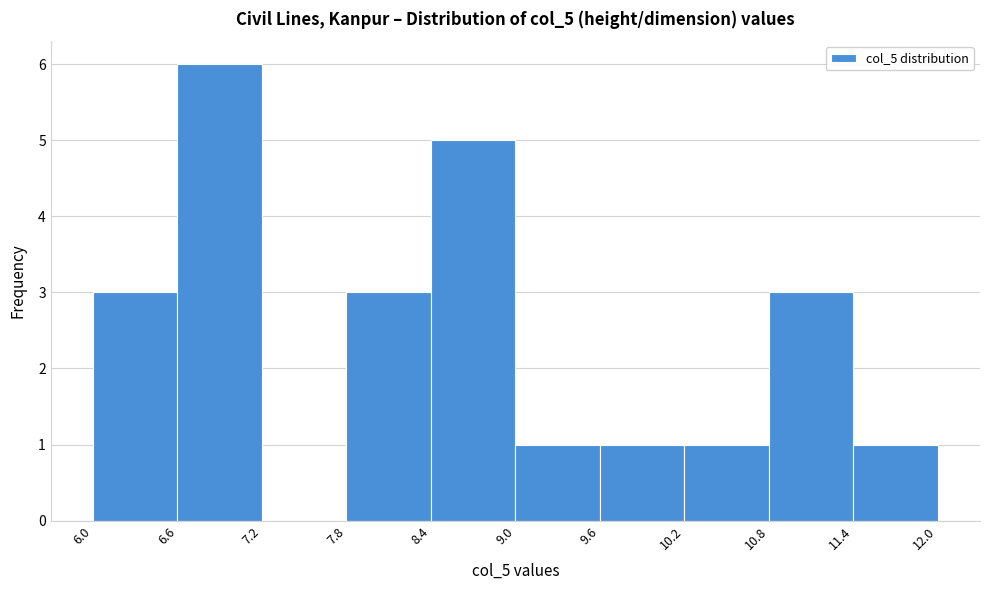

Reading left to right, transcribe this chart: for each bar, give the range it covers on the x-axis and its height. The values are not printed on the chart, so give them approximately, as read against the axis.

6.0 to 6.6: 3
6.6 to 7.2: 6
7.2 to 7.8: 0
7.8 to 8.4: 3
8.4 to 9.0: 5
9.0 to 9.6: 1
9.6 to 10.2: 1
10.2 to 10.8: 1
10.8 to 11.4: 3
11.4 to 12.0: 1